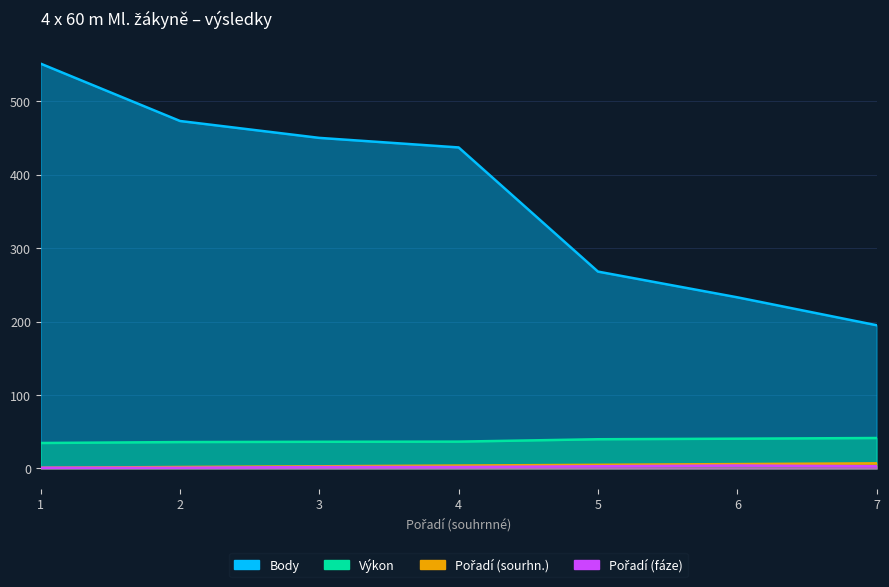

At how many categories does at least one series exceed 285?

4